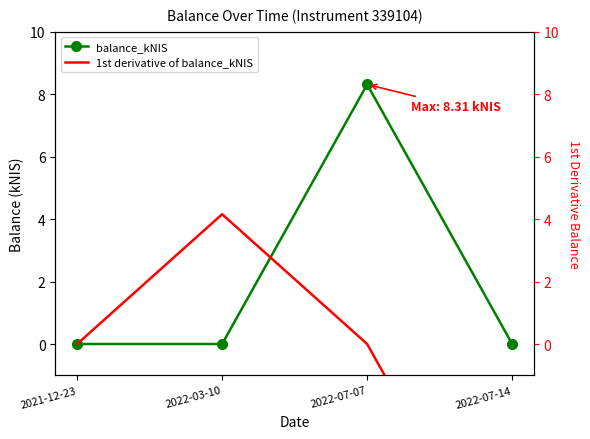

How many data points does each series have?

4